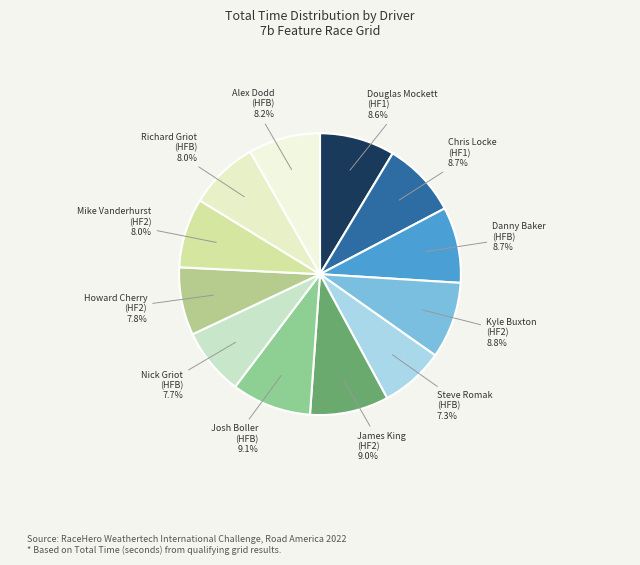

Which slice is the largest?

Josh Boller
(HFB)